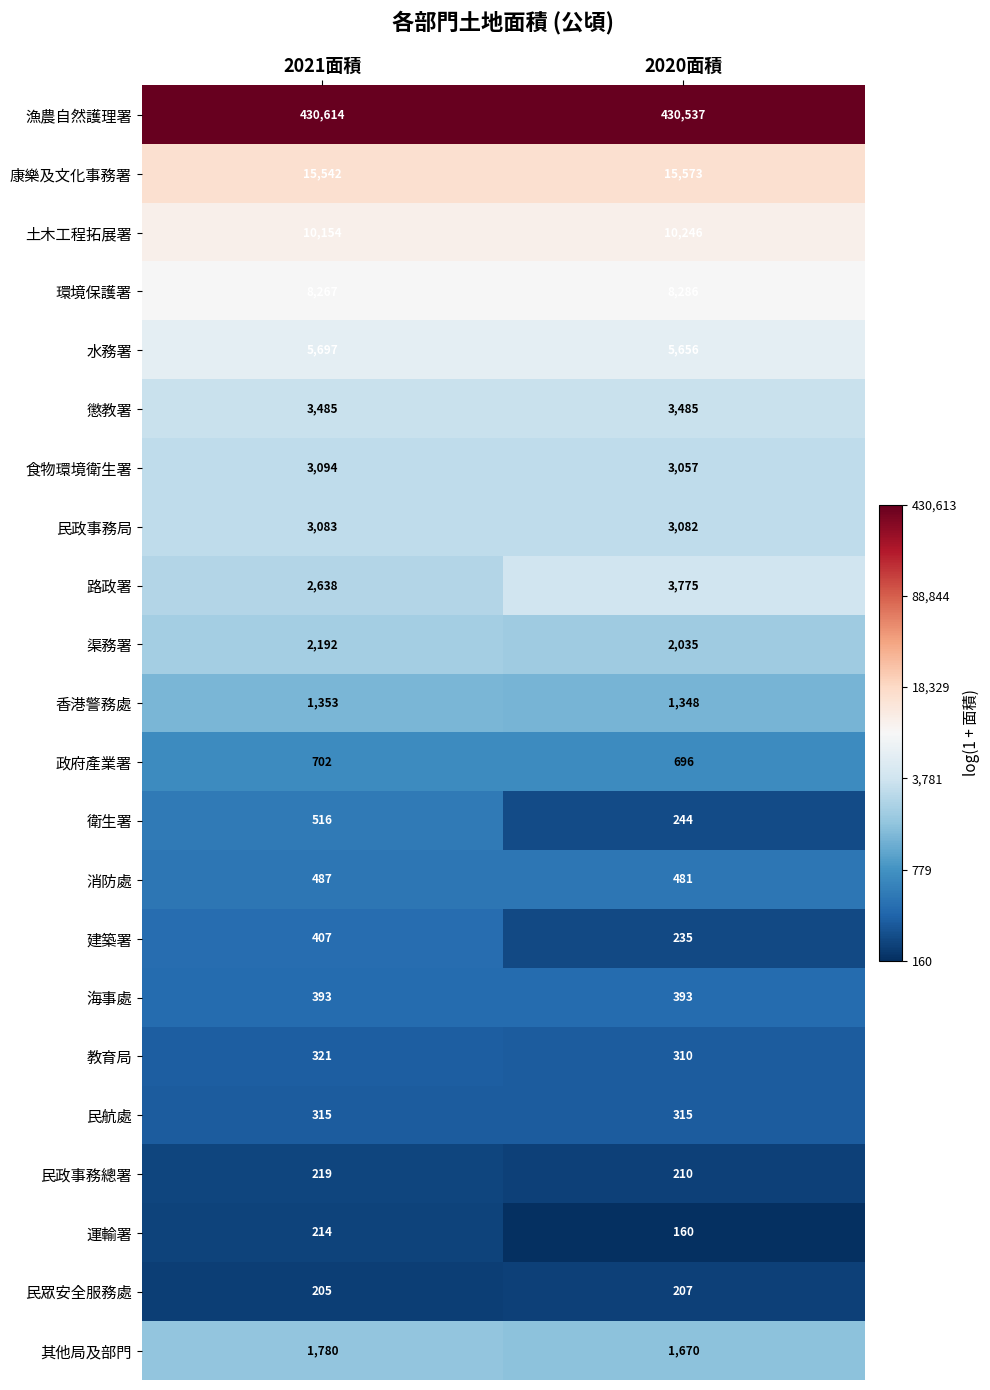

What is the difference between the 衛生署 values at 2021面積 and 2020面積?

272